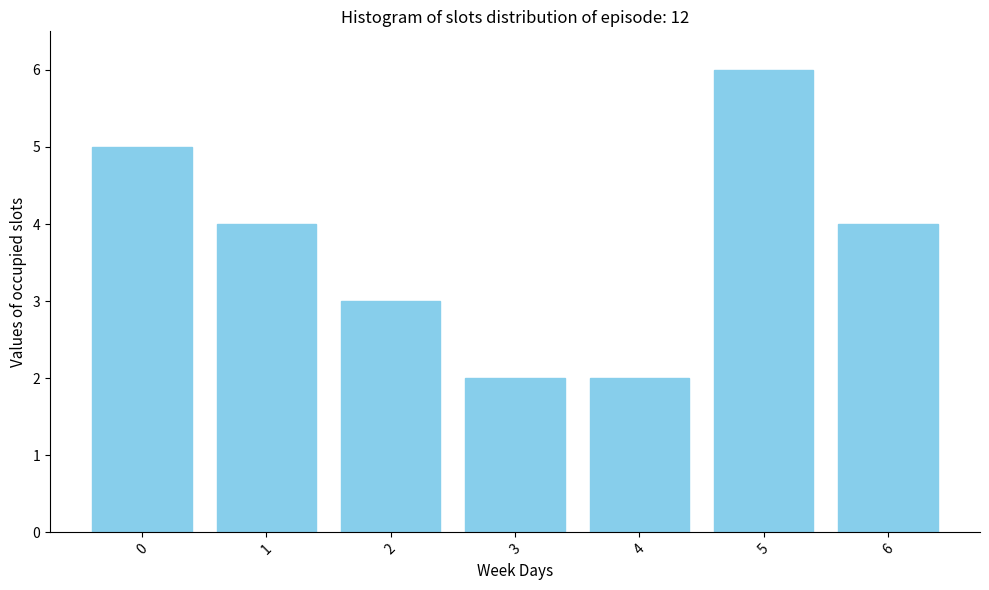

Reading right to left, extract all data points from this chart.

6=4	5=6	4=2	3=2	2=3	1=4	0=5